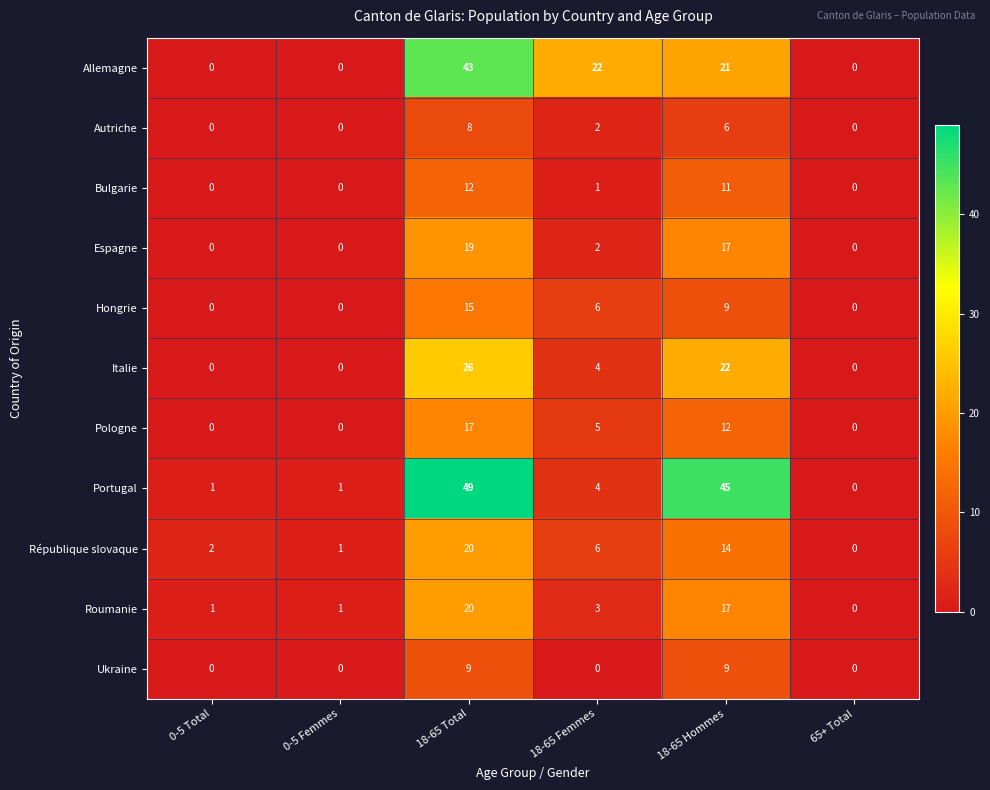

Which series has the largest total across all categories?

Portugal